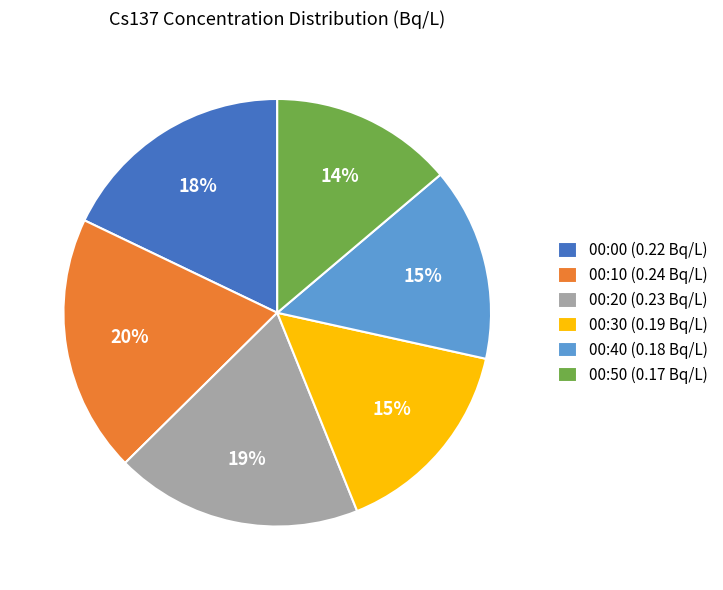

Combined, do 00:50 (0.17 Bq/L) and 00:00 (0.22 Bq/L) account for over 50%?

No